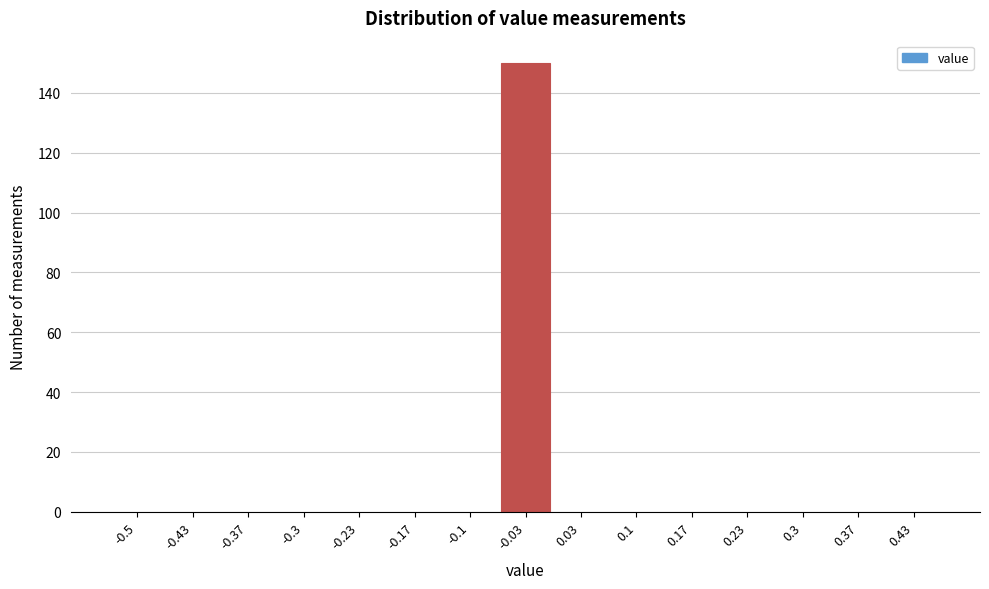

Reading left to right, transcribe all the data shown in this chart.

-0.5=0	-0.43=0	-0.37=0	-0.3=0	-0.23=0	-0.17=0	-0.1=0	-0.03=150	0.03=0	0.1=0	0.17=0	0.23=0	0.3=0	0.37=0	0.43=0